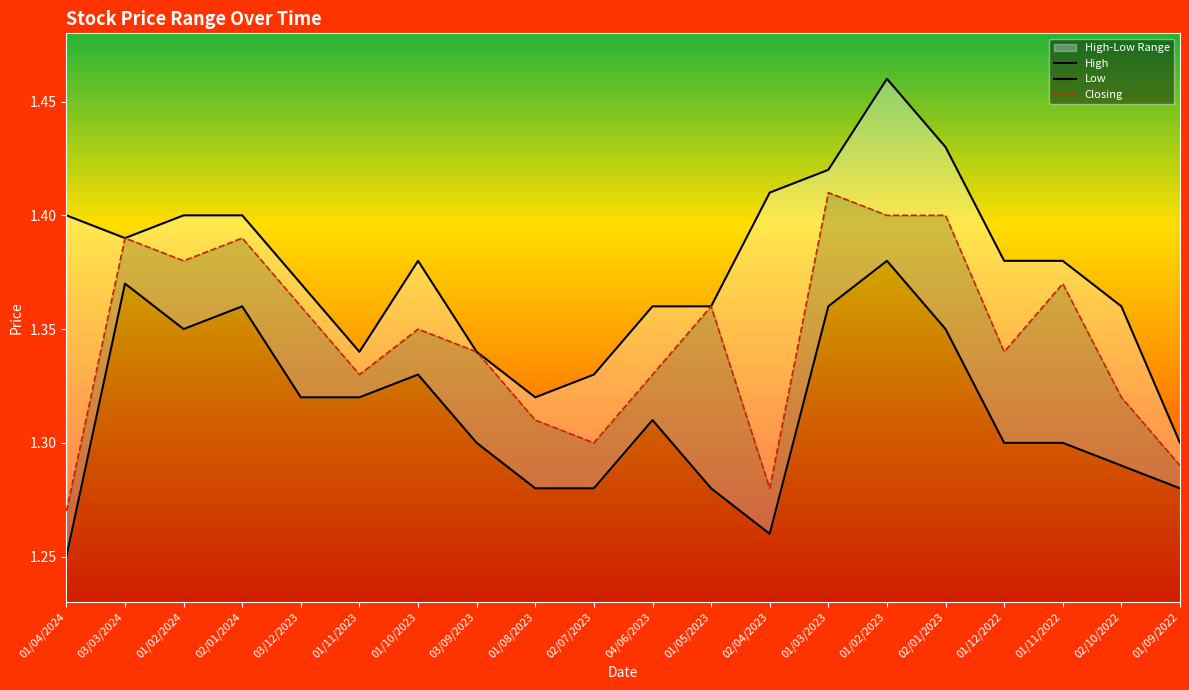

Which series has the largest total across all categories?

High